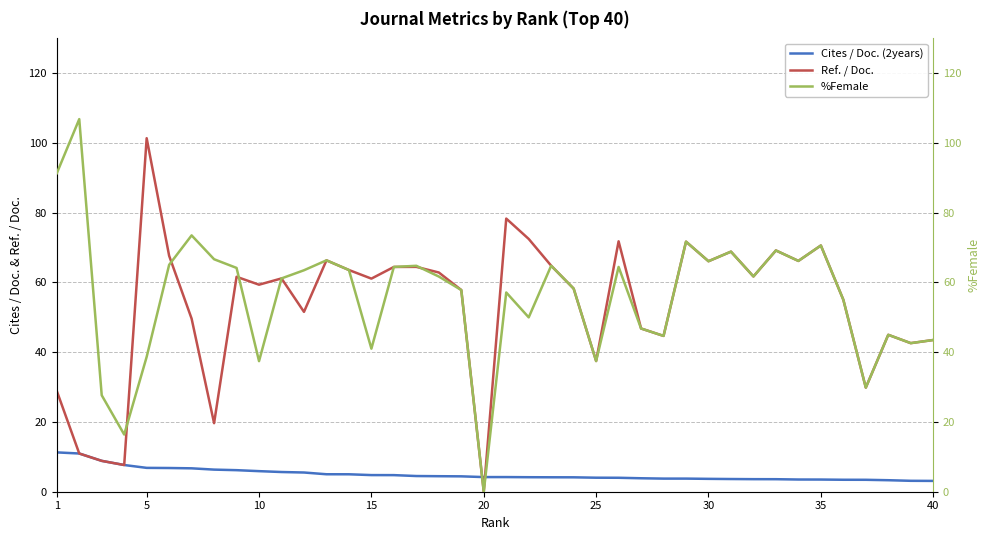

Which series has the largest range (max minus min)?

%Female